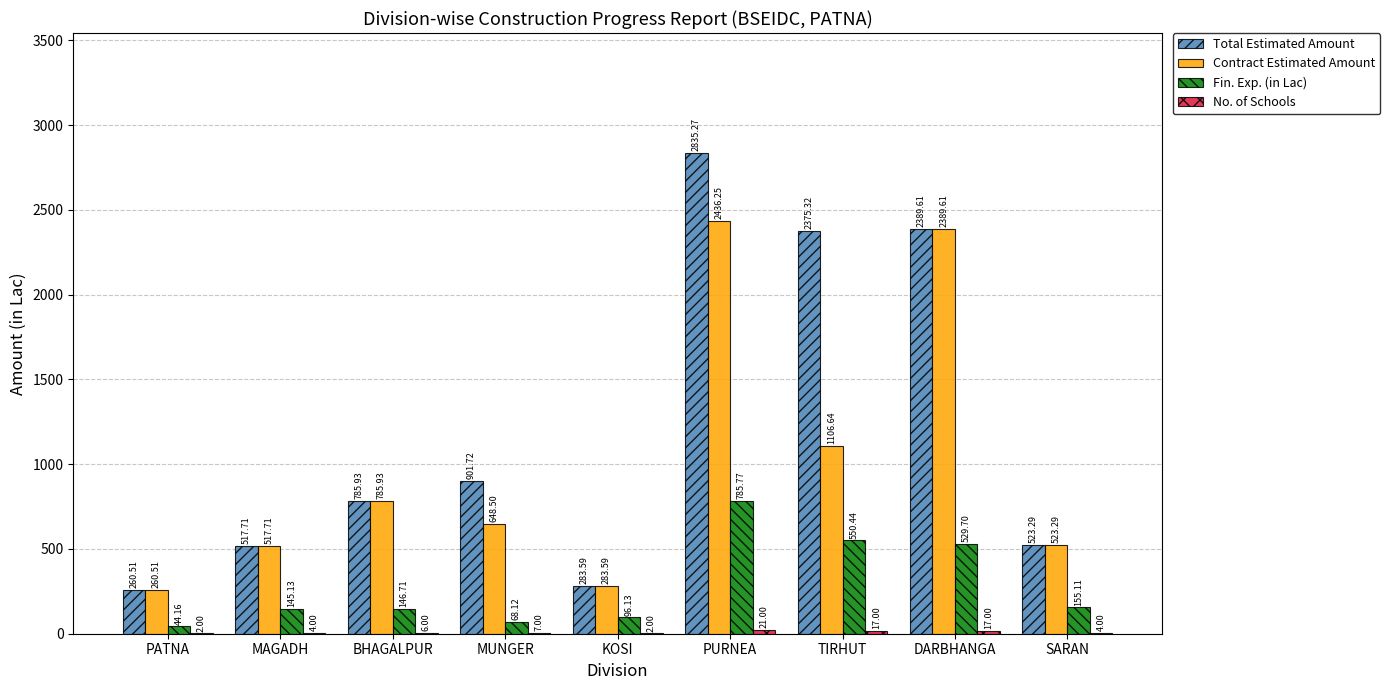

The value of Total Estimated Amount at KOSI is 58.6. True or false?

False